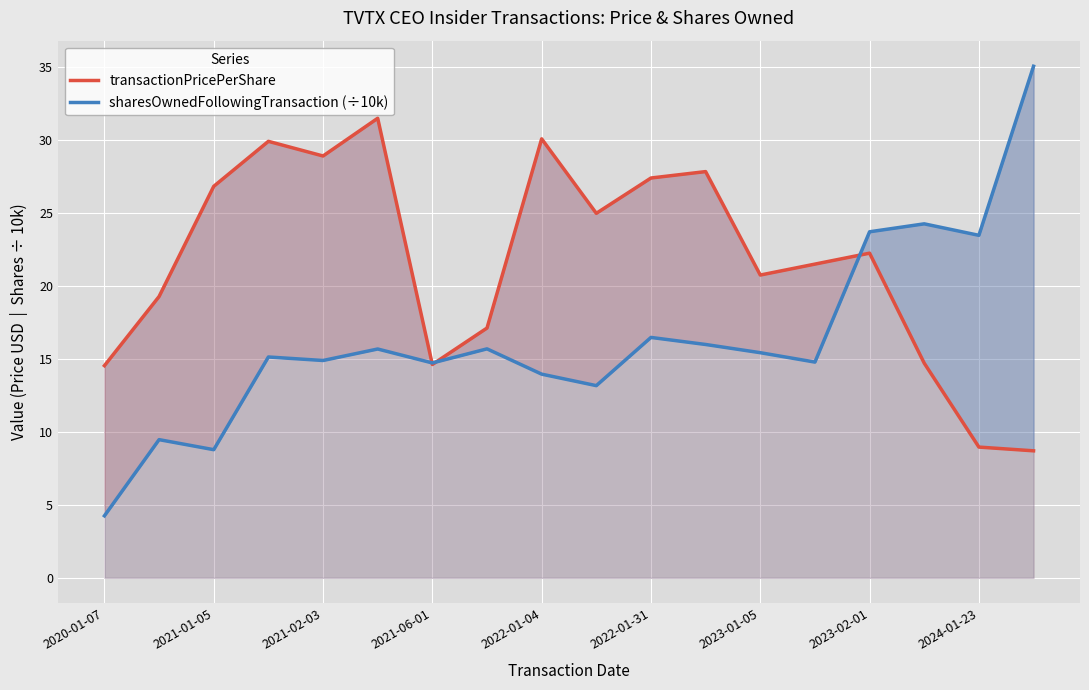

How many data points in transactionPricePerShare are above 22?

9